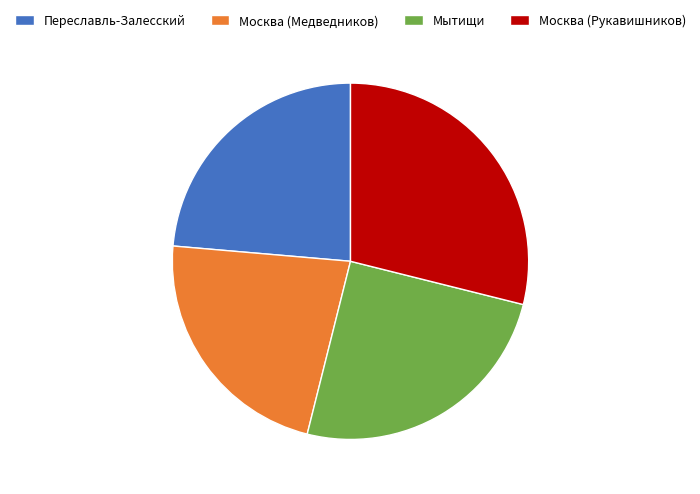

Rank the categories by value from lowest to highest.

Москва (Медведников), Переславль-Залесский, Мытищи, Москва (Рукавишников)